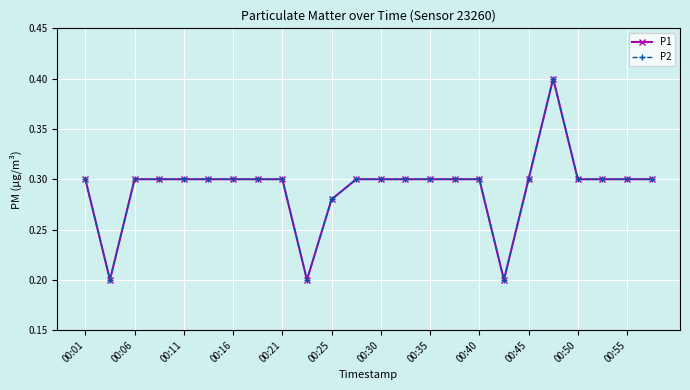

What is the difference between the maximum and second lowest values in the P2 series?

0.2